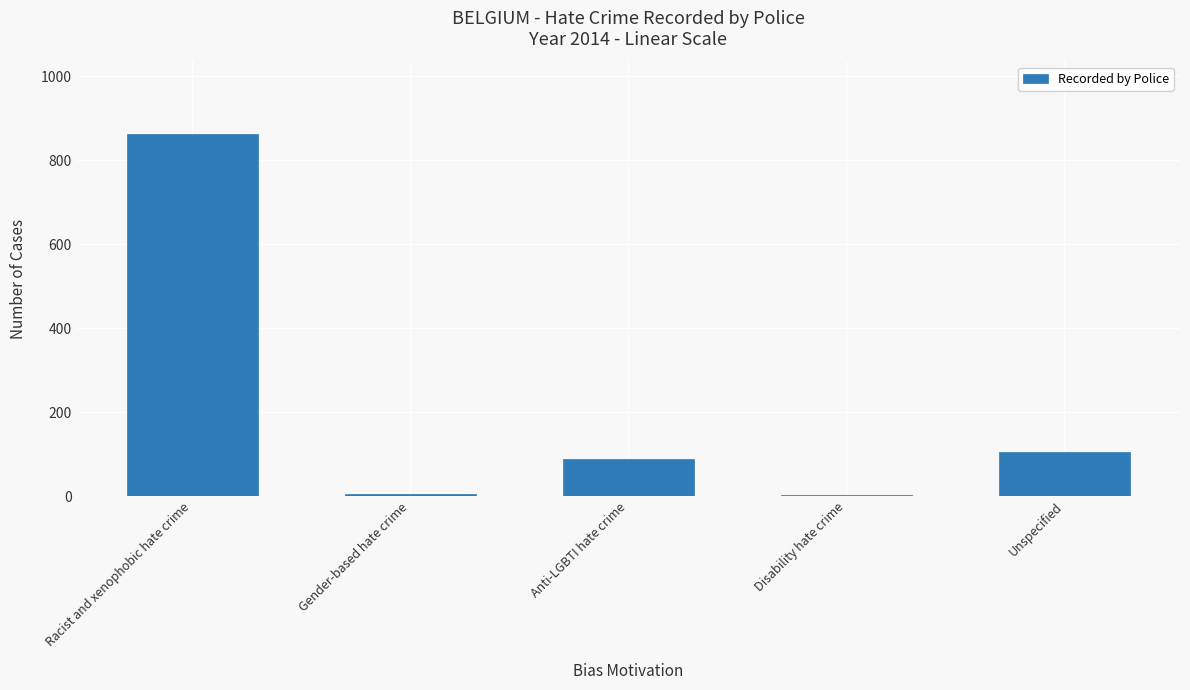

Which has a higher value, Gender-based hate crime or Anti-LGBTI hate crime?

Anti-LGBTI hate crime